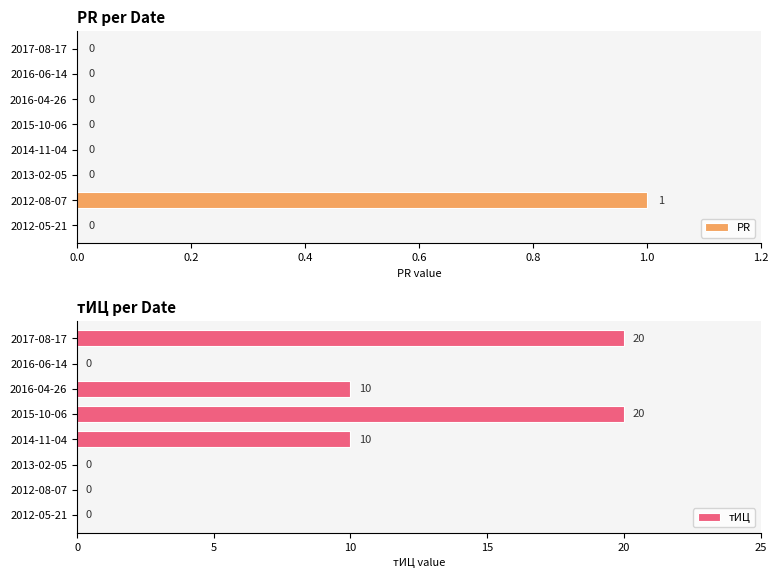

The value of тИЦ at 2014-11-04 is 10. True or false?

True